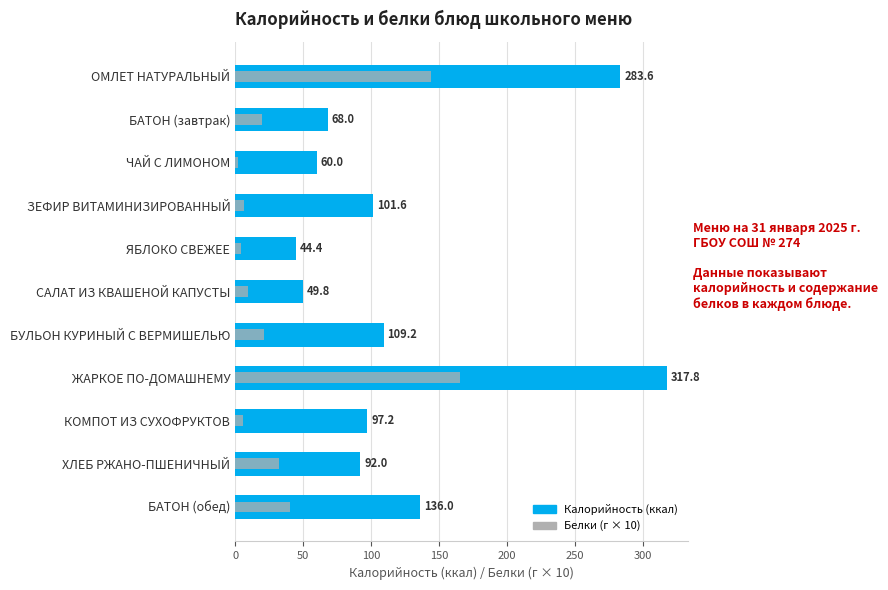

Which series changed the most between ЗЕФИР ВИТАМИНИЗИРОВАННЫЙ and ЖАРКОЕ ПО-ДОМАШНЕМУ?

Калорийность